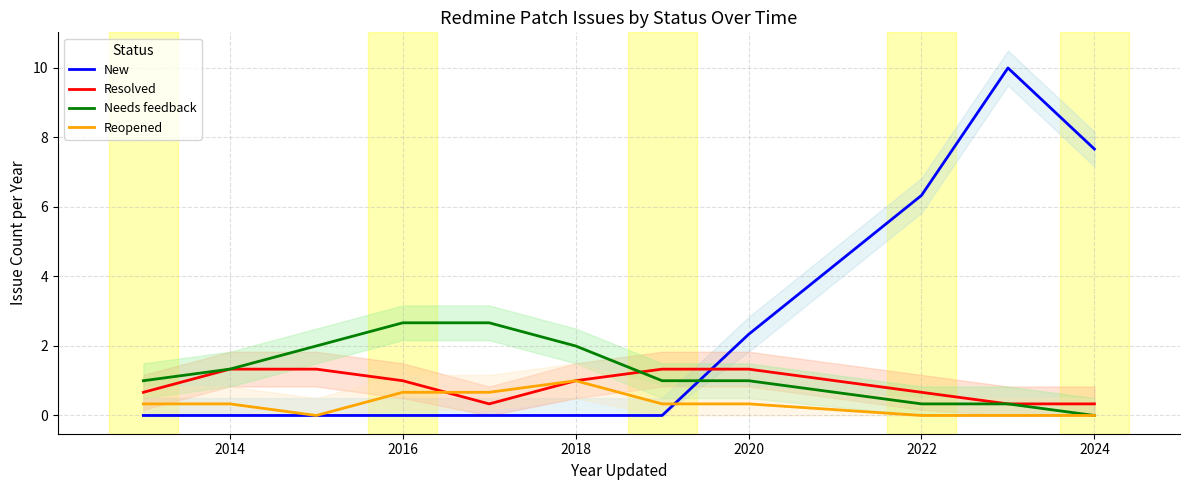

The value of Resolved at 2014 is 1.3. True or false?

True